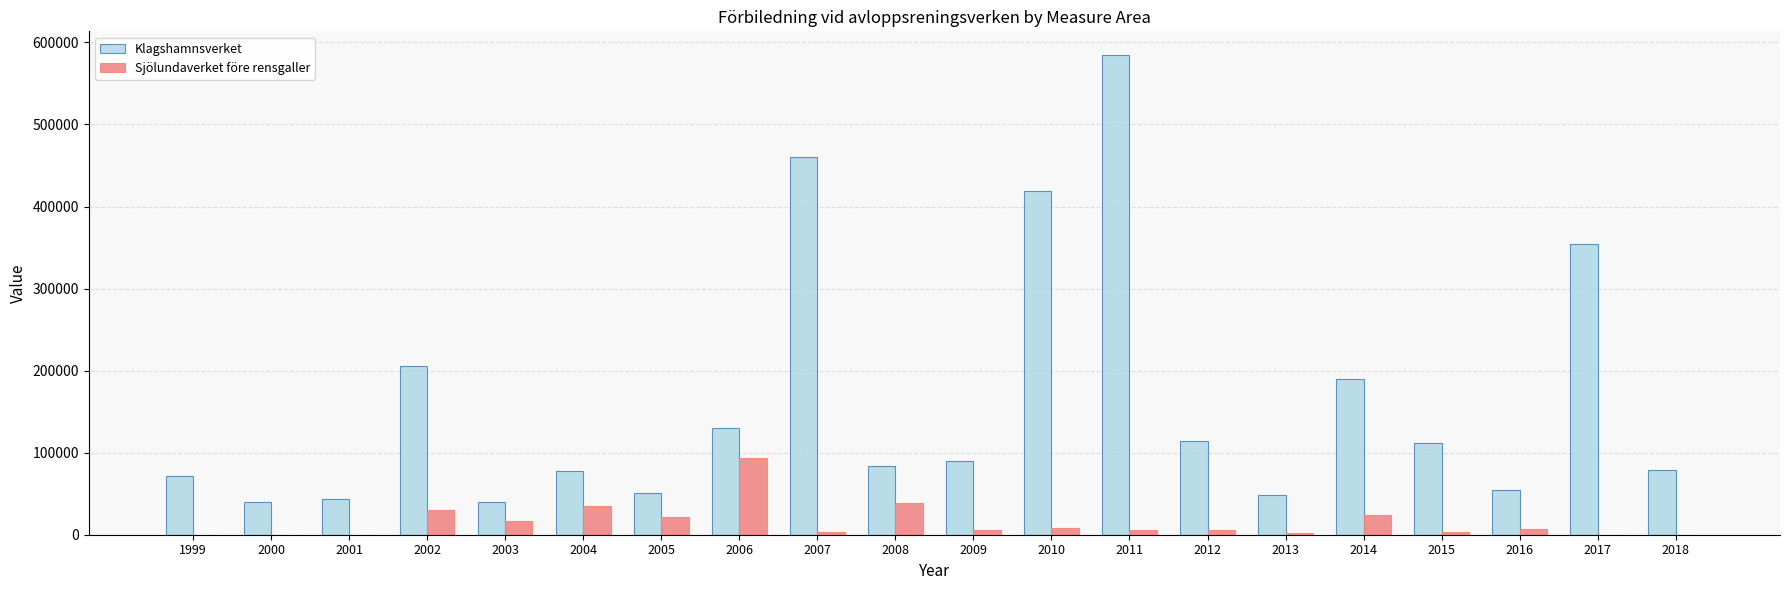

What are all the series names shown in the legend?

Klagshamnsverket, Sjölundaverket före rensgaller